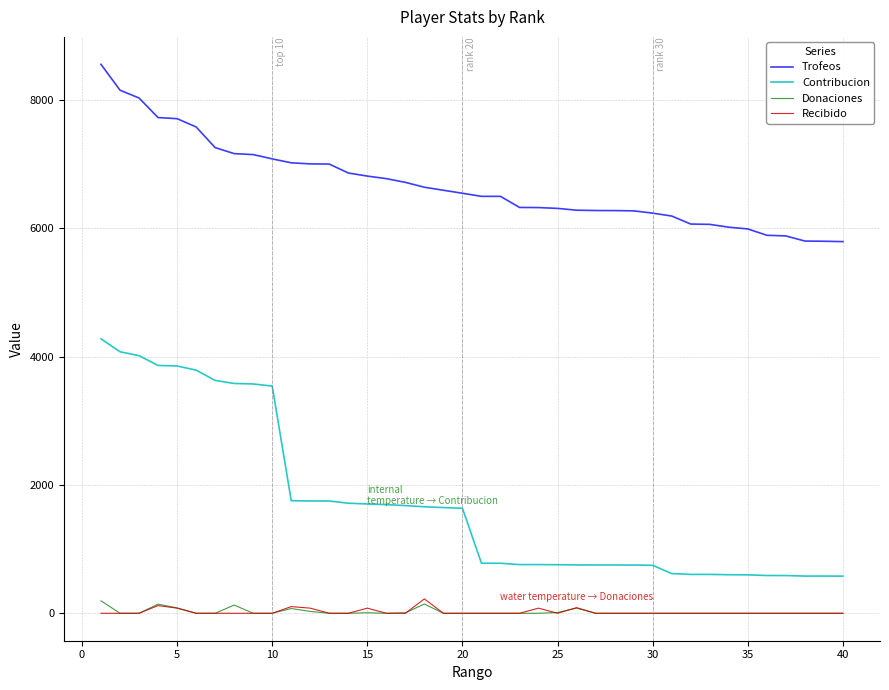

What is the maximum value for Contribucion?

4279